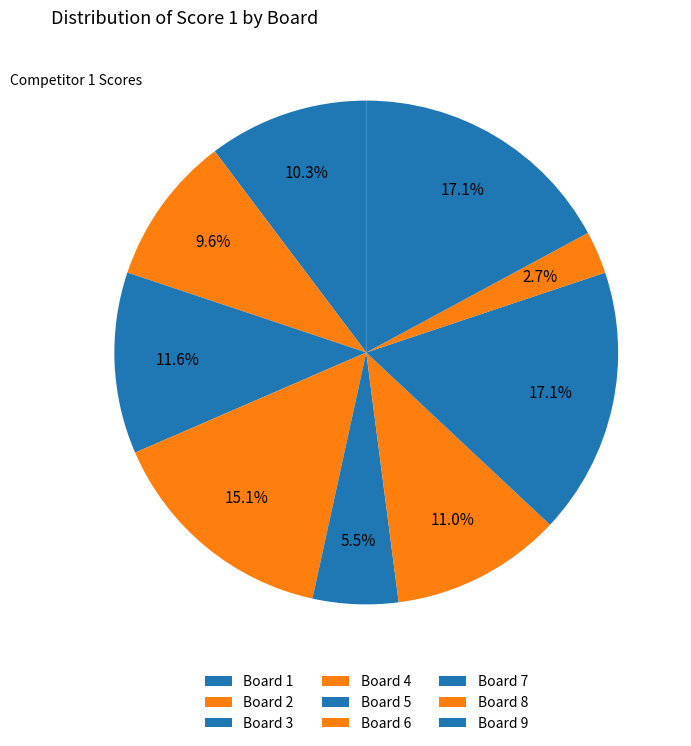

To the nearest percent, what is the average slice percentage?

11%